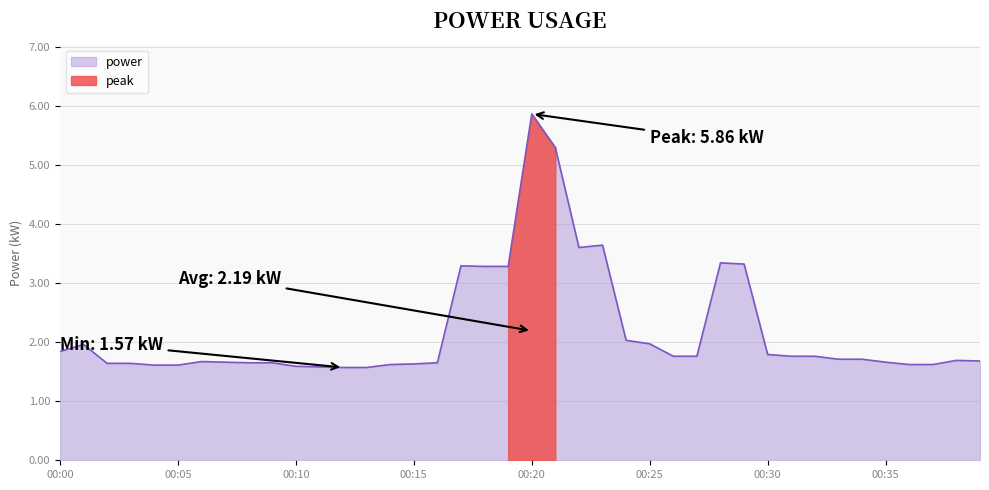

What is the maximum value for power?

5.9